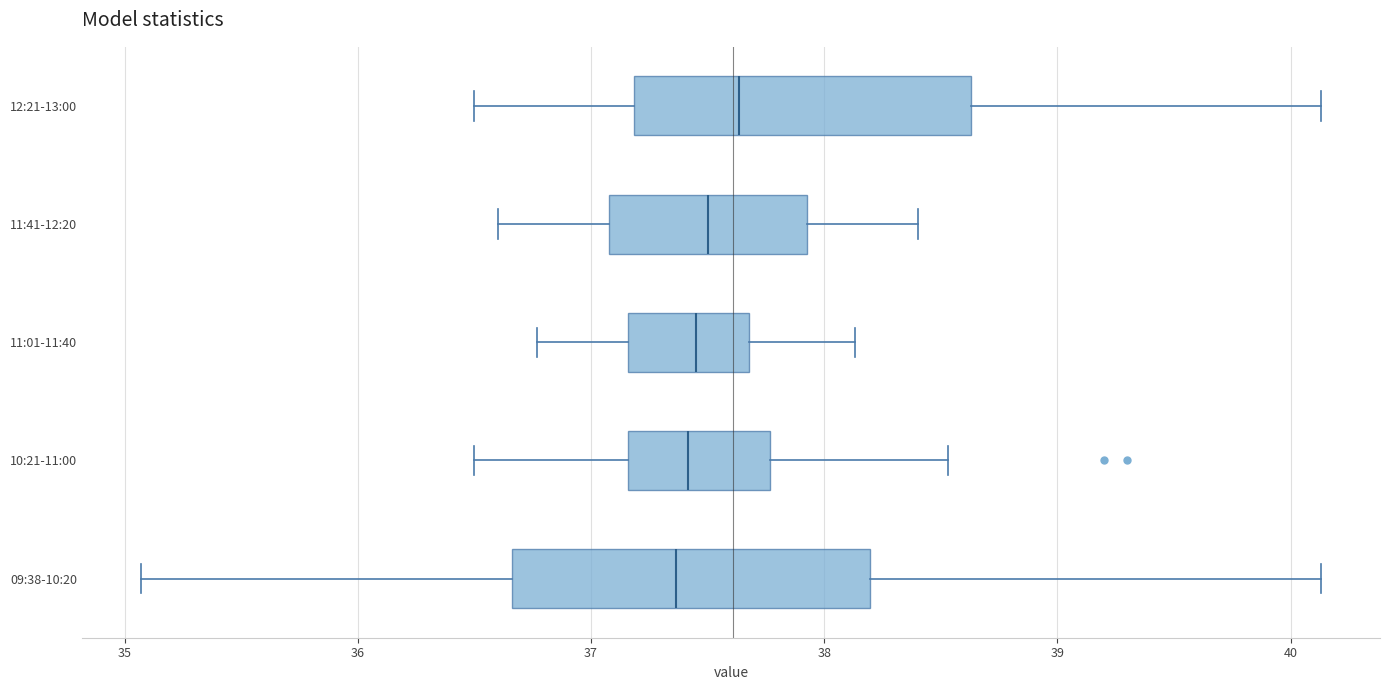

Where does the left whisker of the box for 09:38-10:20 end on the x-axis? The values are not printed on the chart, so give them approximately, as read against the axis.

35.1